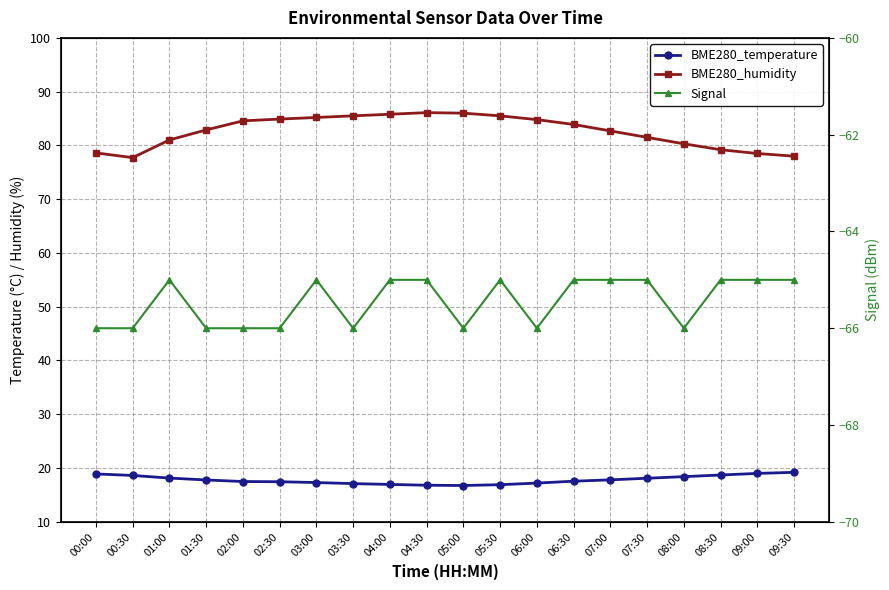

What is the label of the 10th point from the left?

04:30